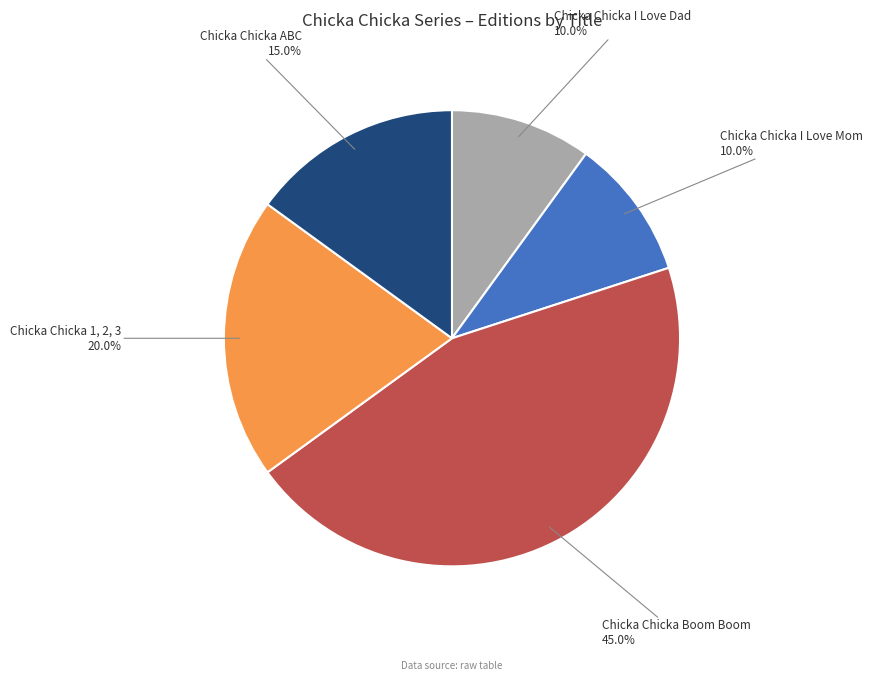

Count the number of slices in the pie.

5